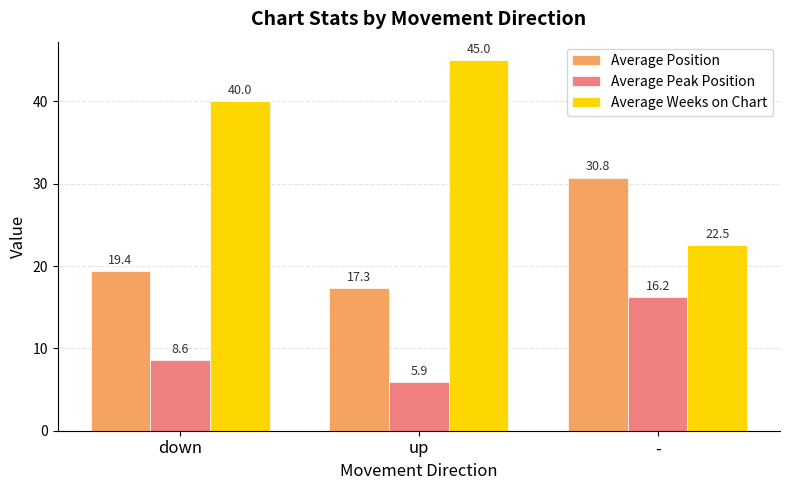

At which category is the sum across all series the highest?

-